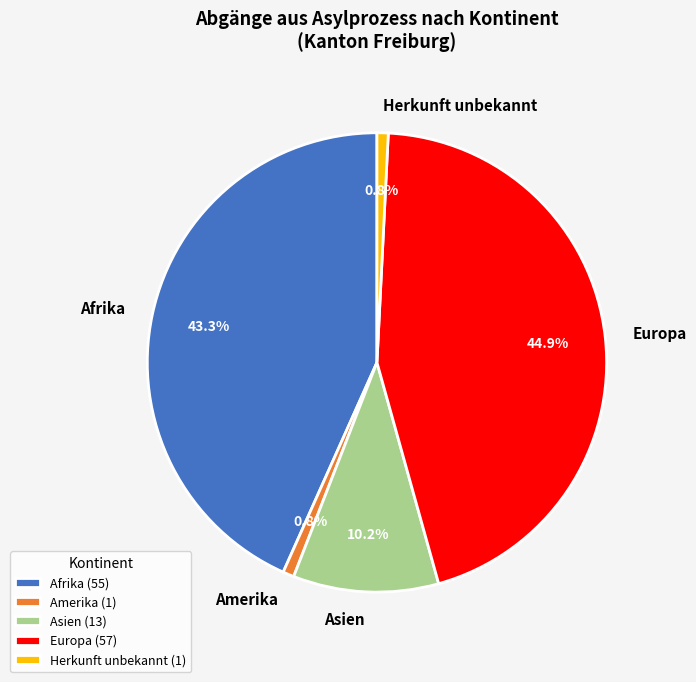

Which has a higher value, Europa or Herkunft unbekannt?

Europa